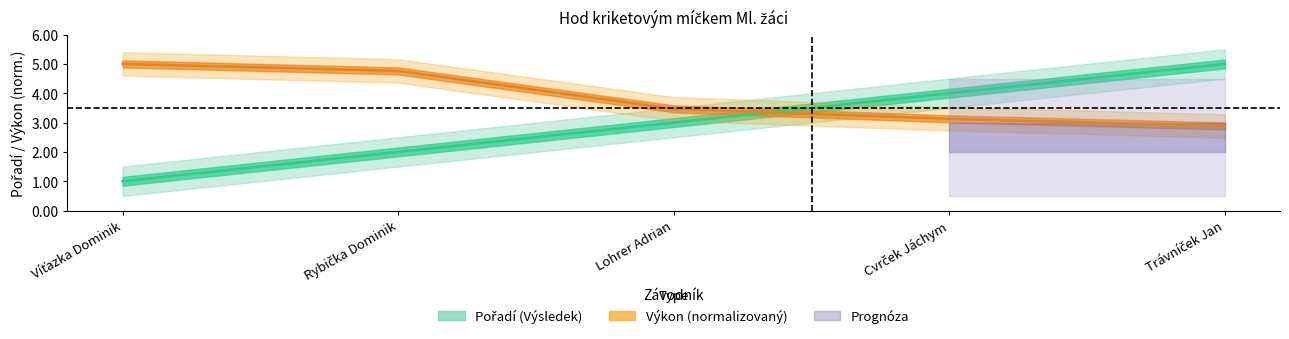

Which series has the largest total across all categories?

Výkon